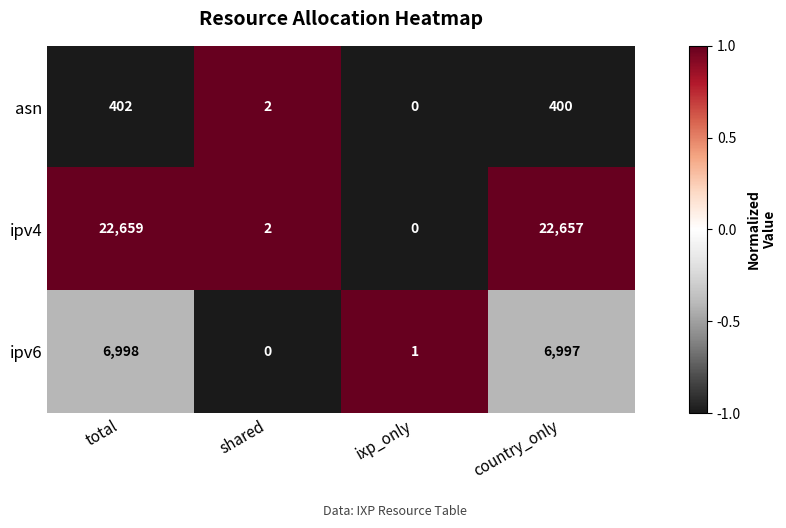

Where is asn nearest to the value 201?

shared